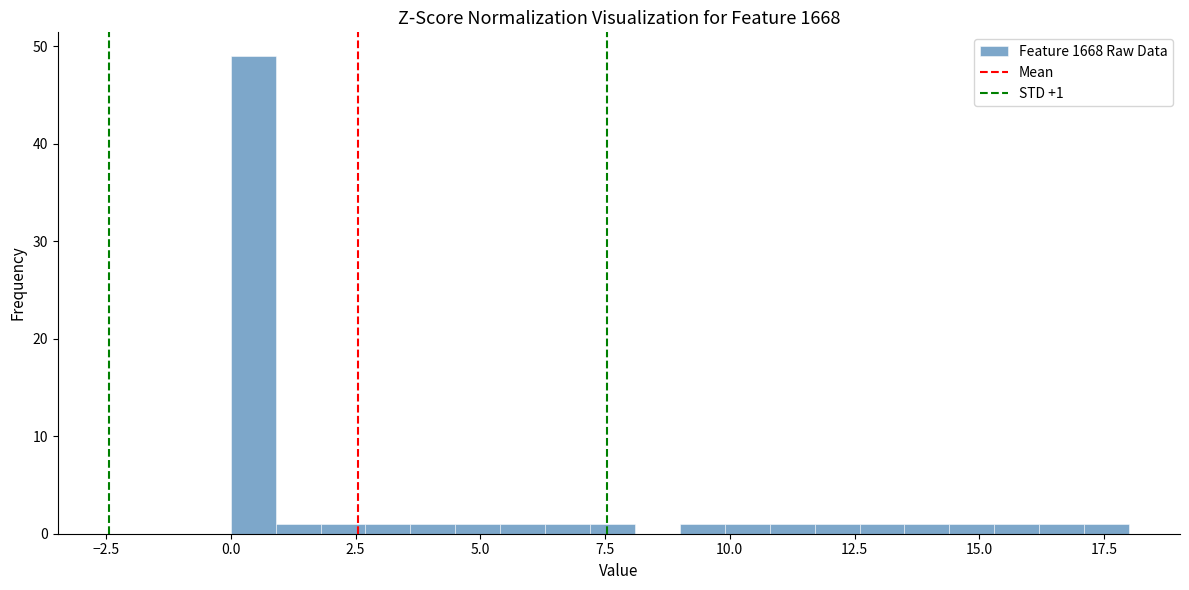

Around what value on the x-axis is the tallest bar? Give the approximate position of its centre, as read against the axis.

0.5